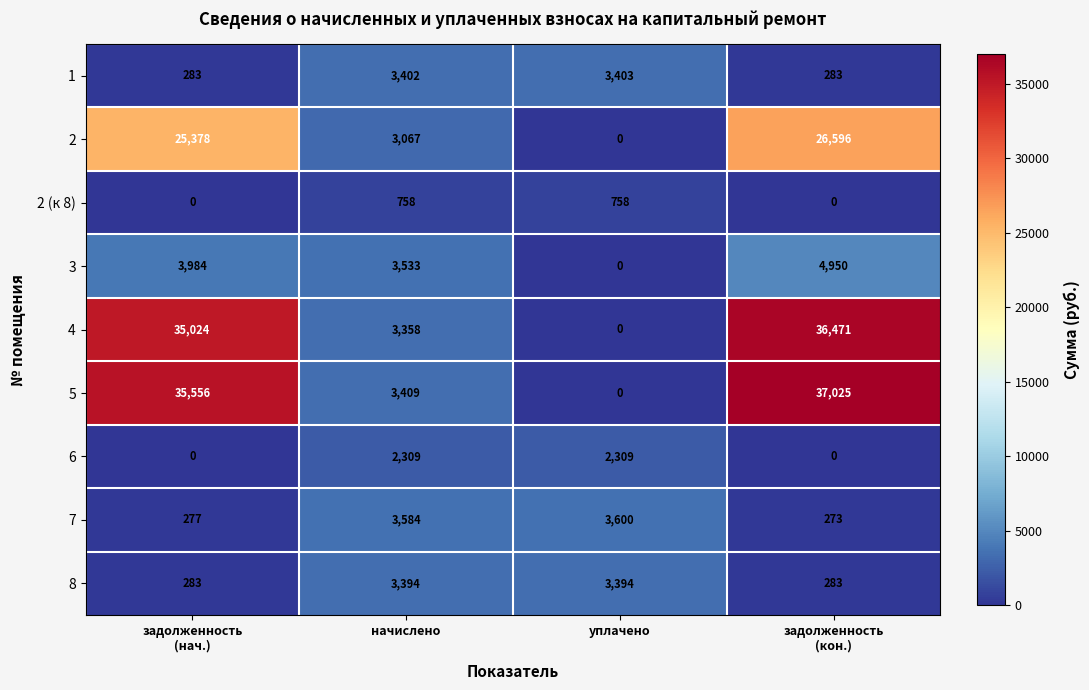

Is it true that 5 equals 1384 at начислено?

False